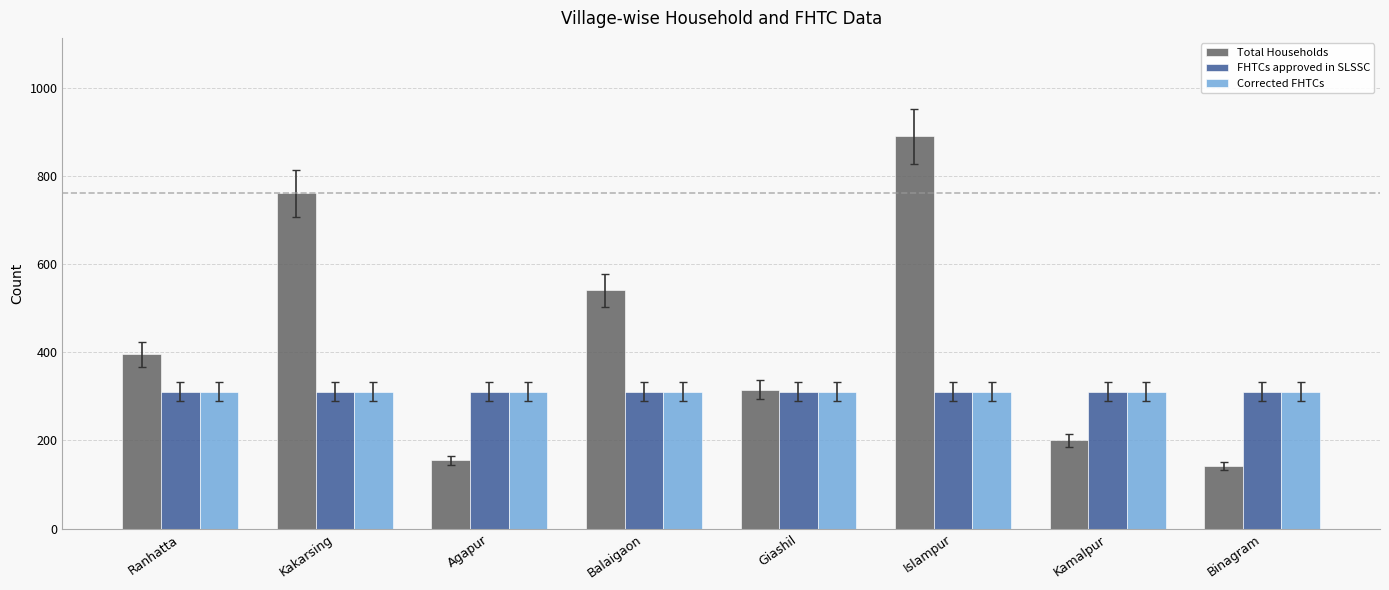

What is the value of the FHTCs approved in SLSSC bar at the 3rd from the left?

311